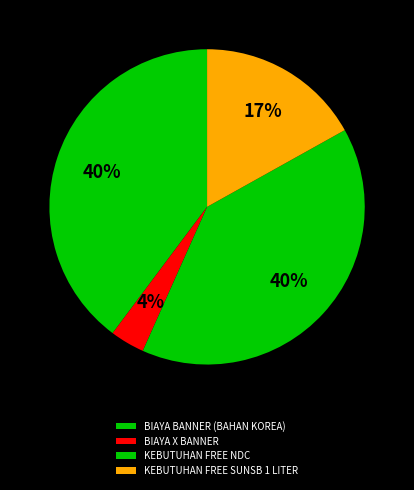

Count the number of slices in the pie.

4